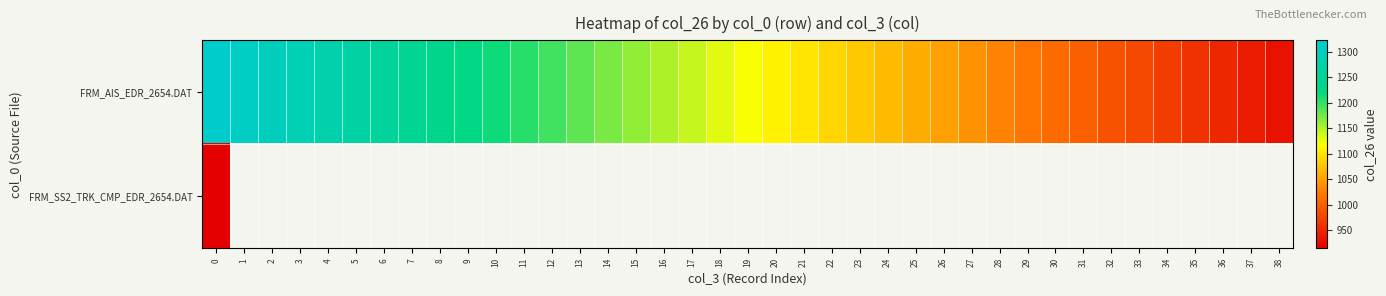

True or false: FRM_AIS_EDR_2654.DAT has a value of 1059.2 at 25.

True